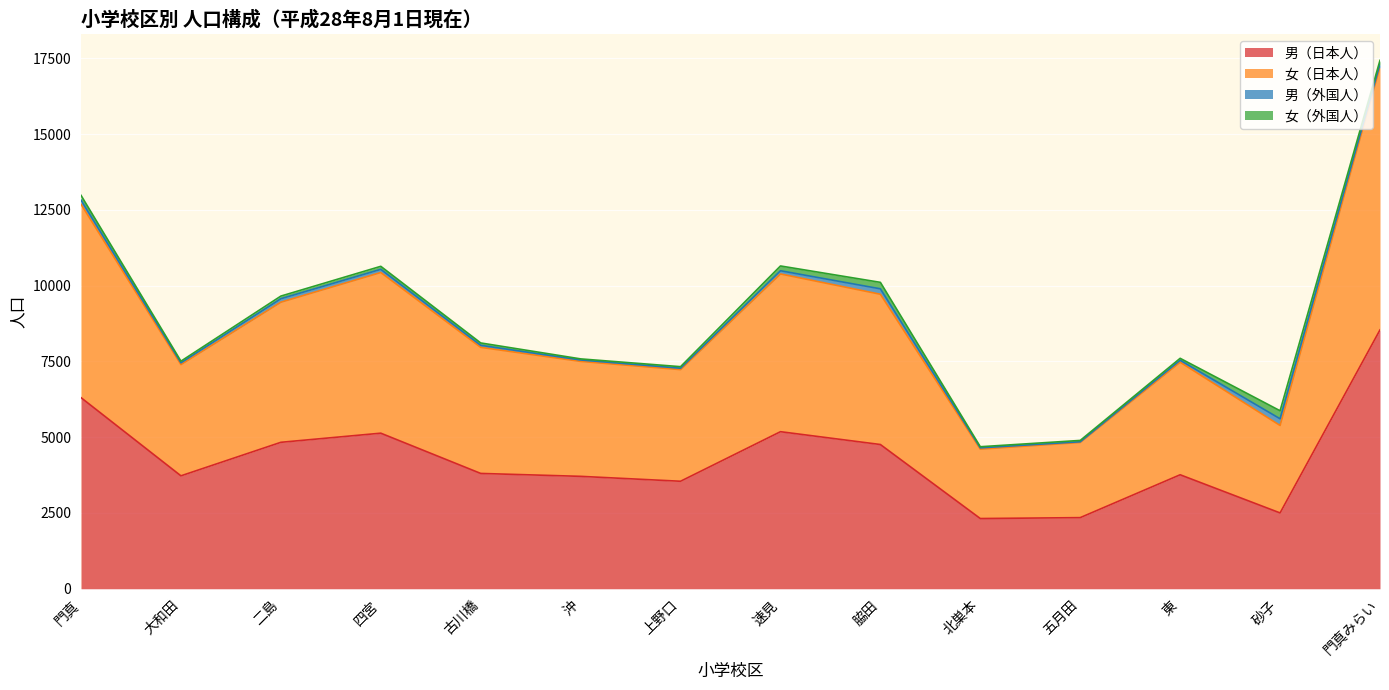

What are all the series names shown in the legend?

男（日本人）, 女（日本人）, 男（外国人）, 女（外国人）